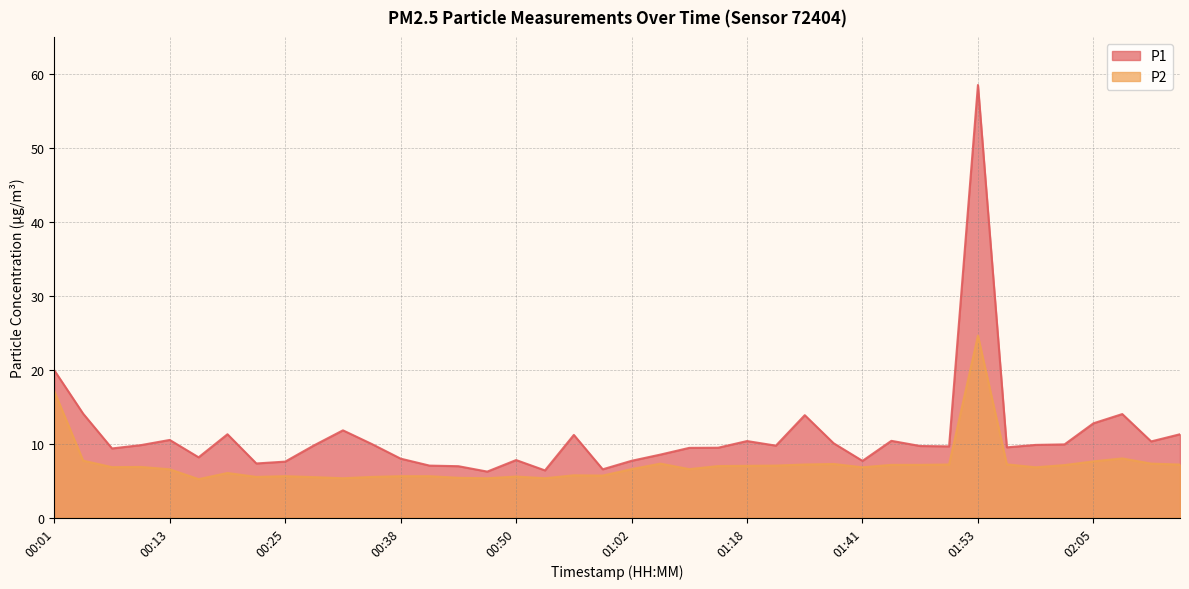

What is the approximate value of P1 at 00:25?

7.6